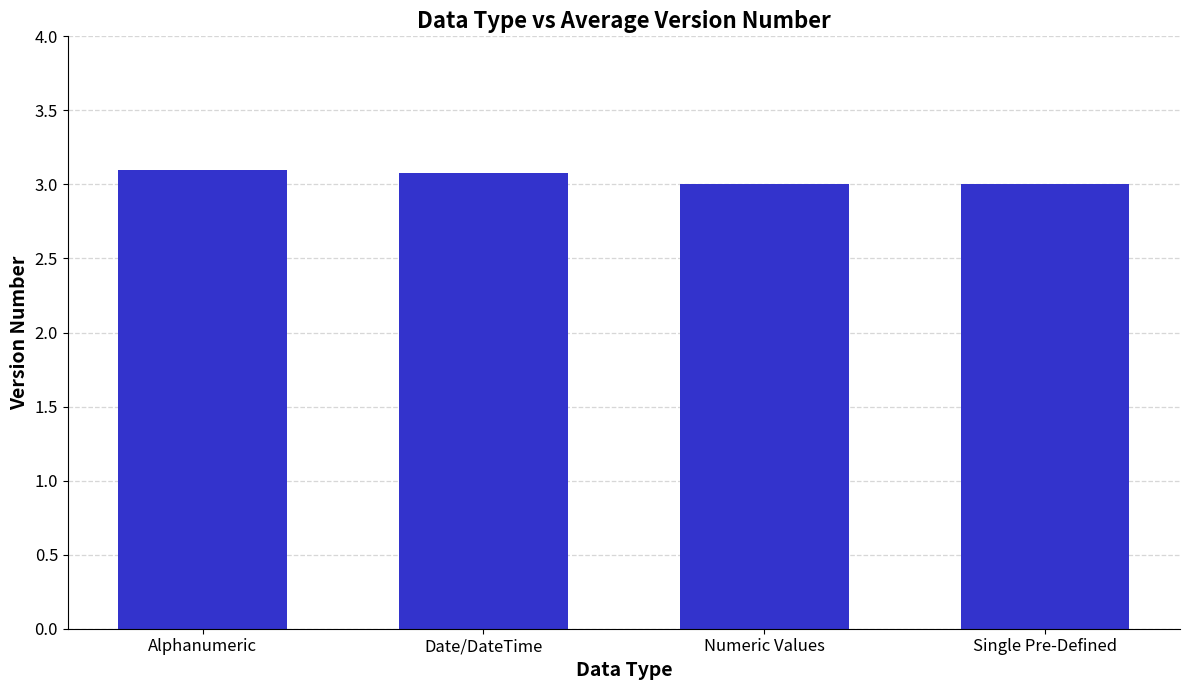

How many data points does each series have?

4